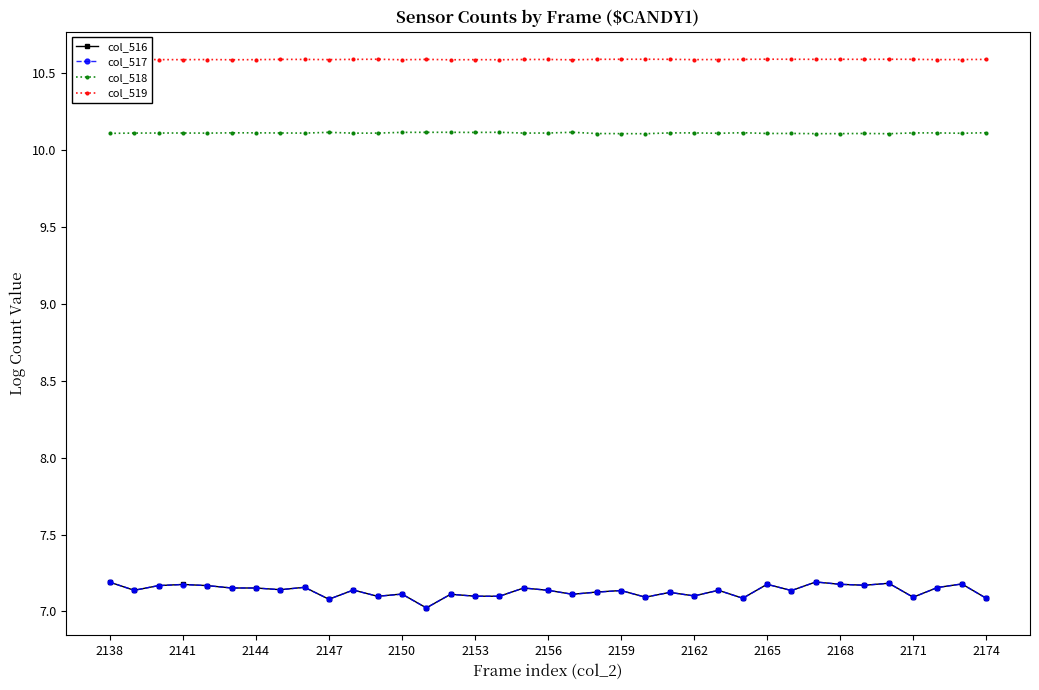

True or false: col_516 has more than 2 interior local peaks.

True